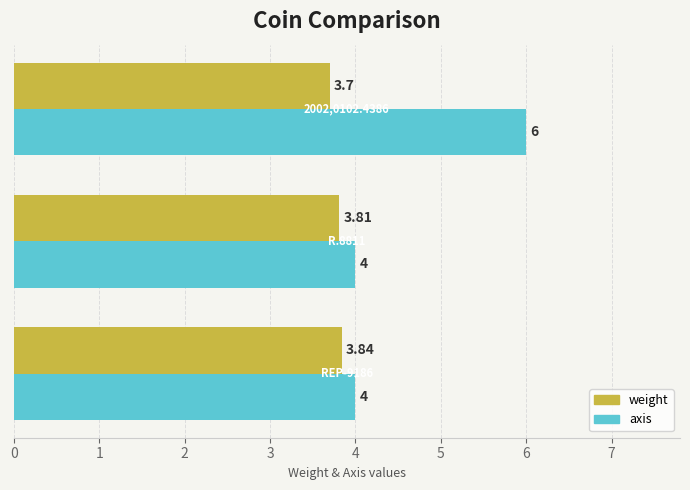

List the series in order of their overall mean, lowest first.

weight, axis